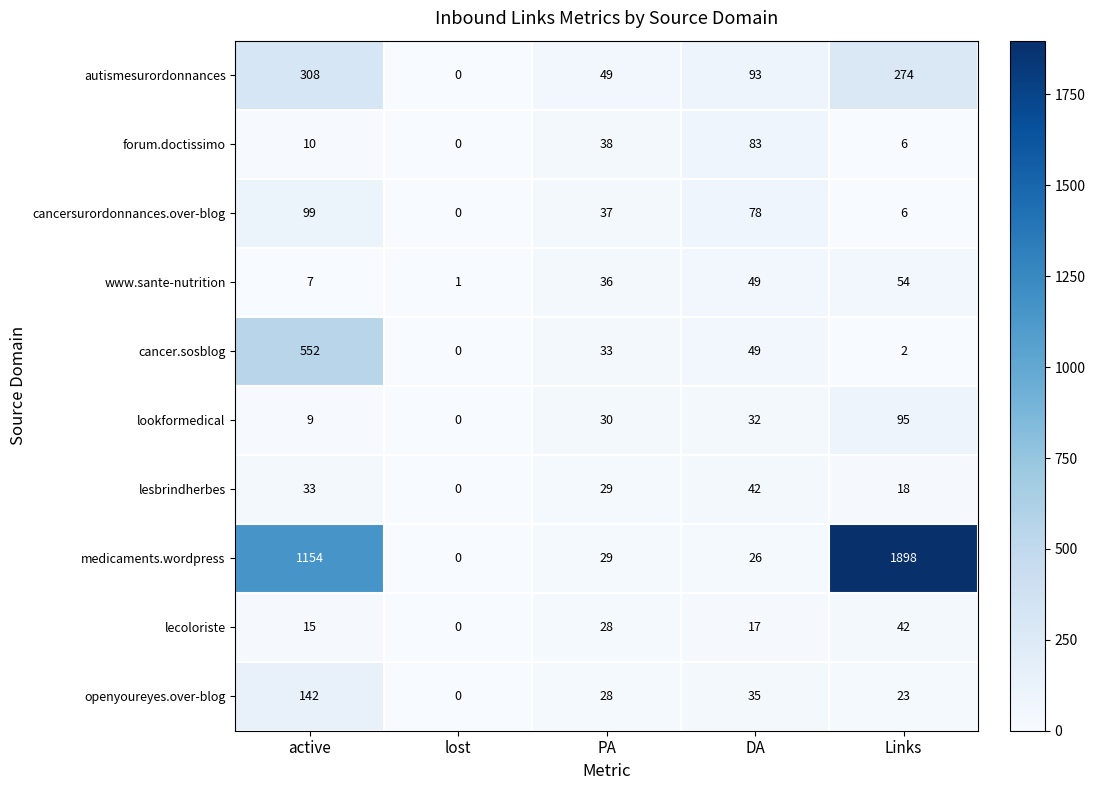

At how many categories does at least one series exceed 1507?

1